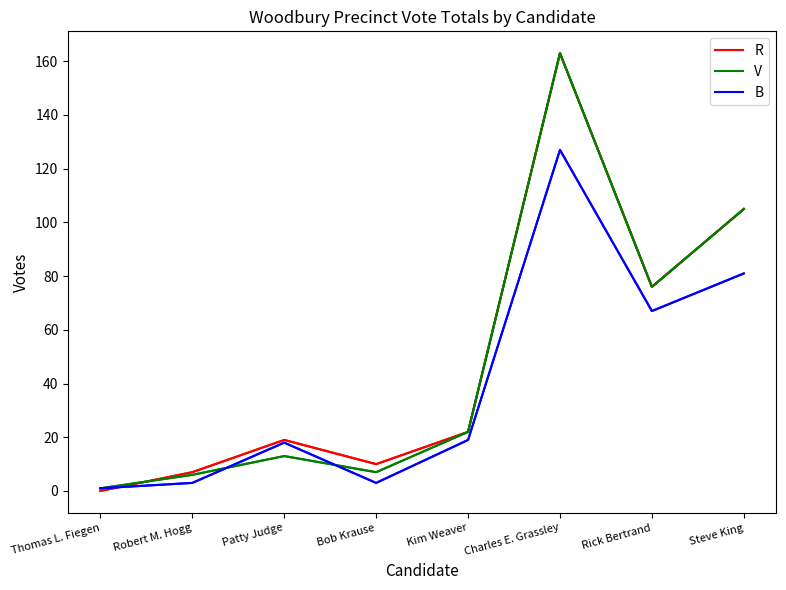

At which category does B reach its first local valley?

Bob Krause